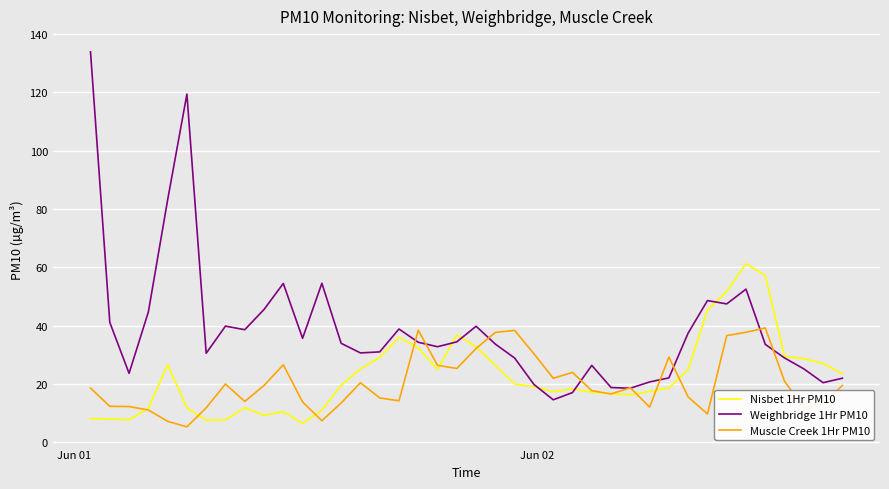

At how many categories does at least one series exceed 70?

3